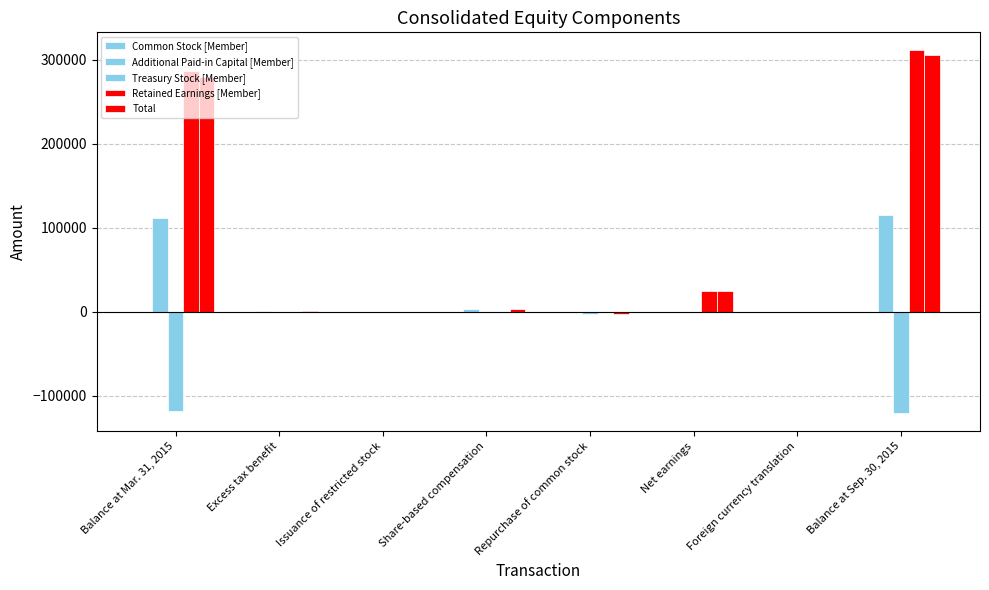

At which category does the chart reach its peak across all series?

Balance at Sep. 30, 2015